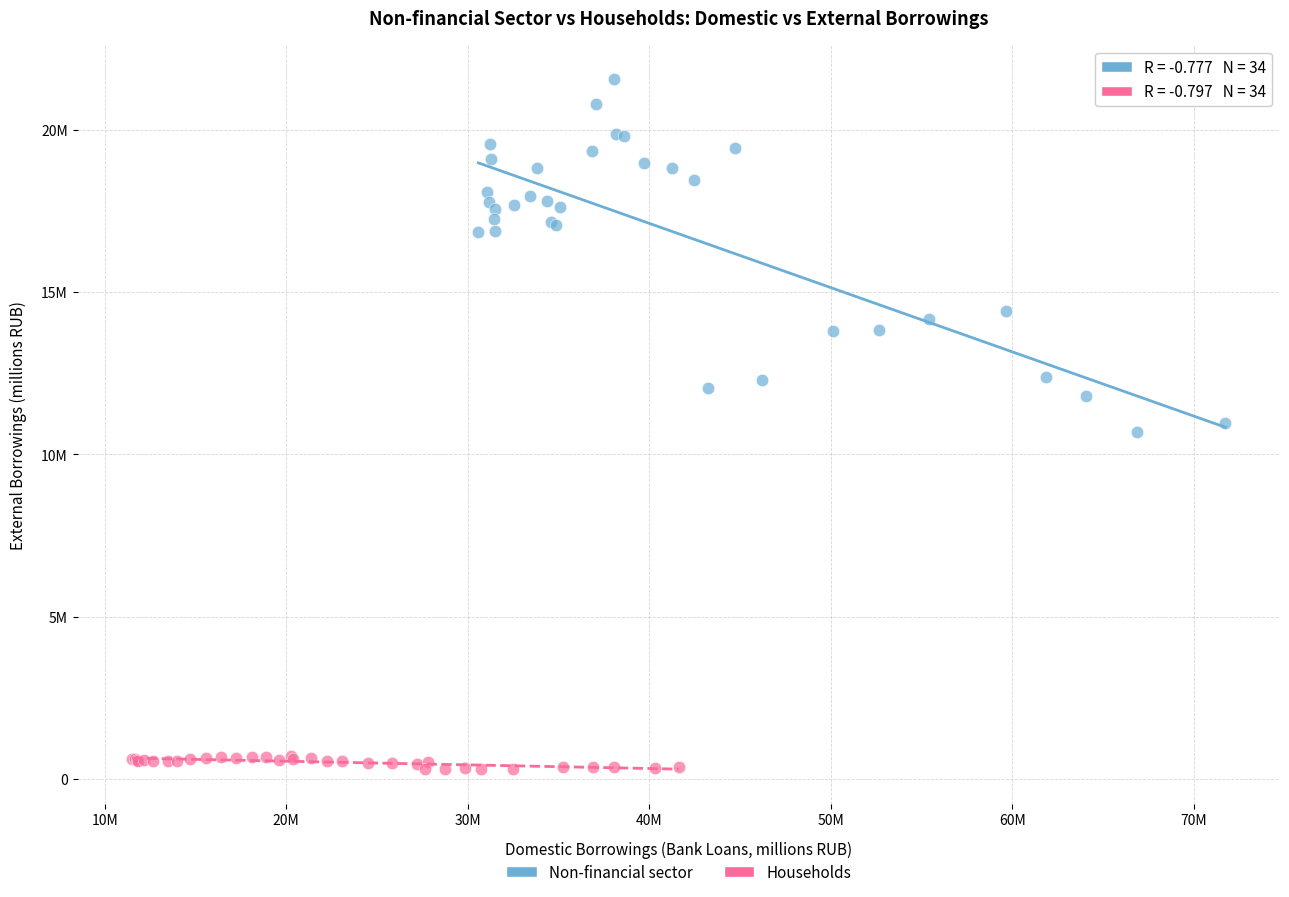

Which series reaches the minimum Y coordinate?

Households